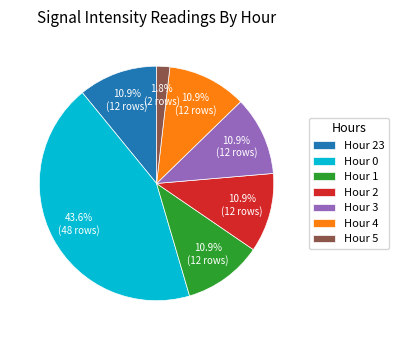

Does Hour 4 represent more than half of the total?

No